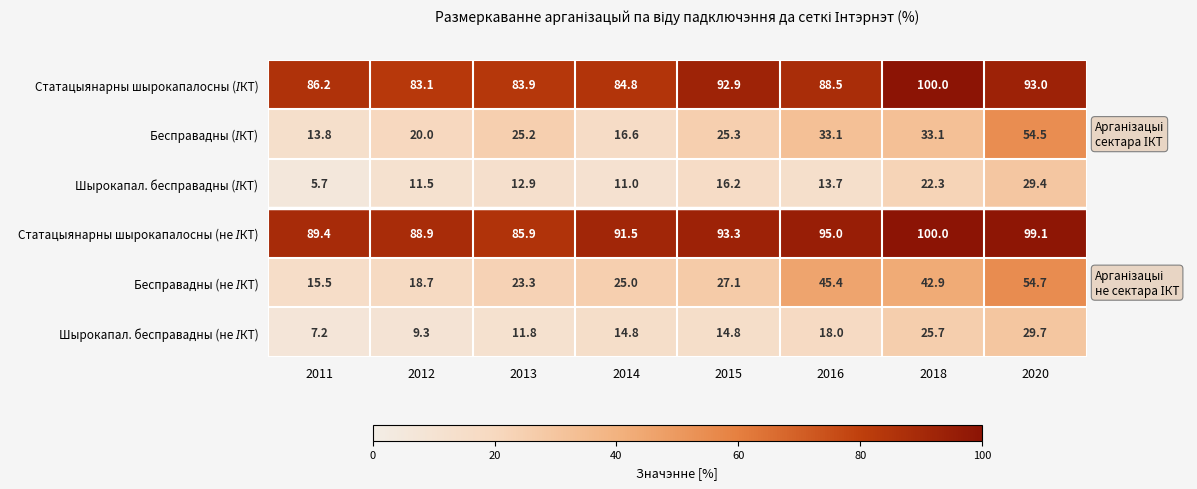

At which category does the chart reach its peak across all series?

2018